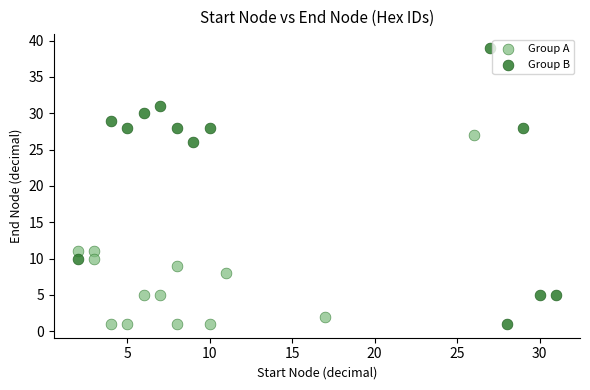

Which series contains the highest Y value?

Group B